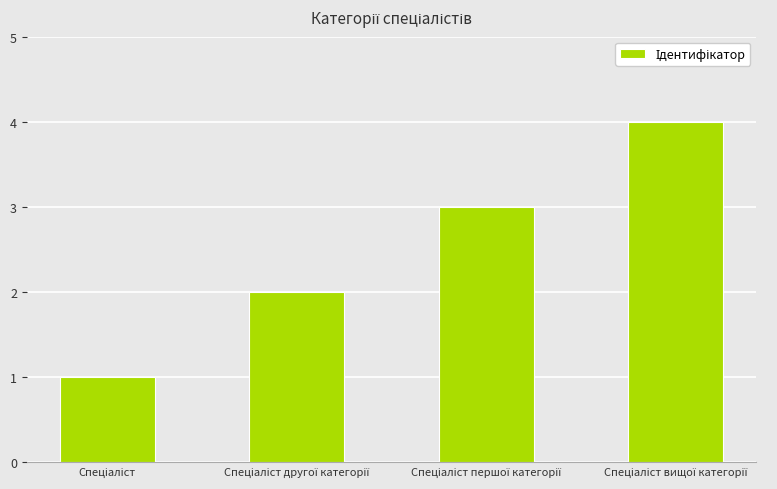

Reading left to right, what are all the values shown in this chart?

1	2	3	4